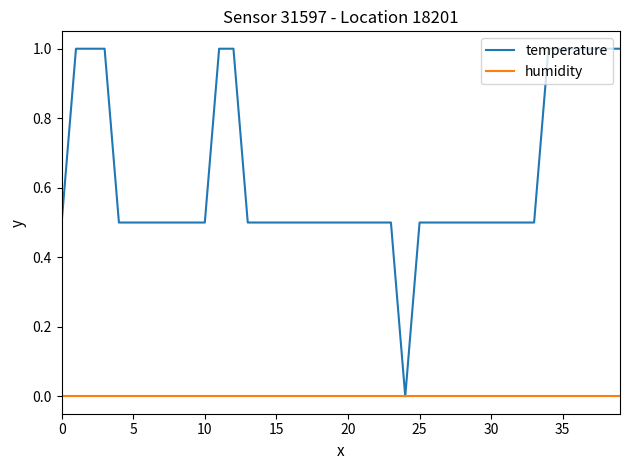

How many lines are shown in the chart?

2